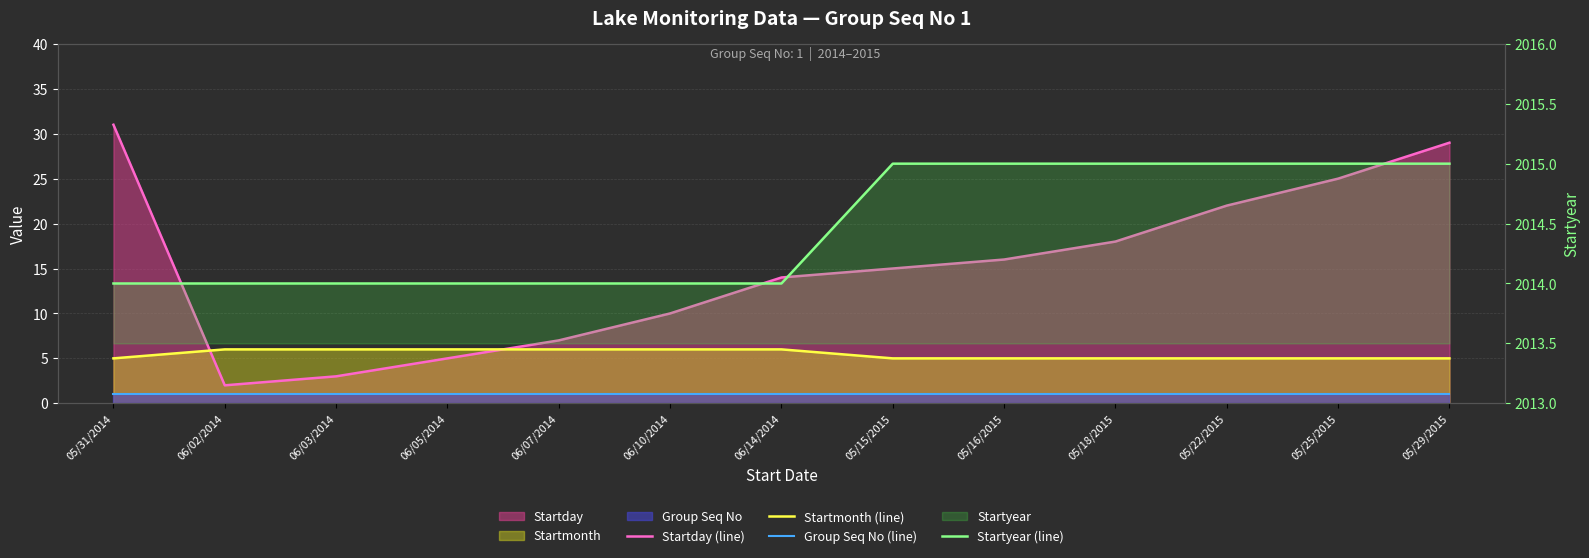

What is the average value of the Startday (line) series?

15